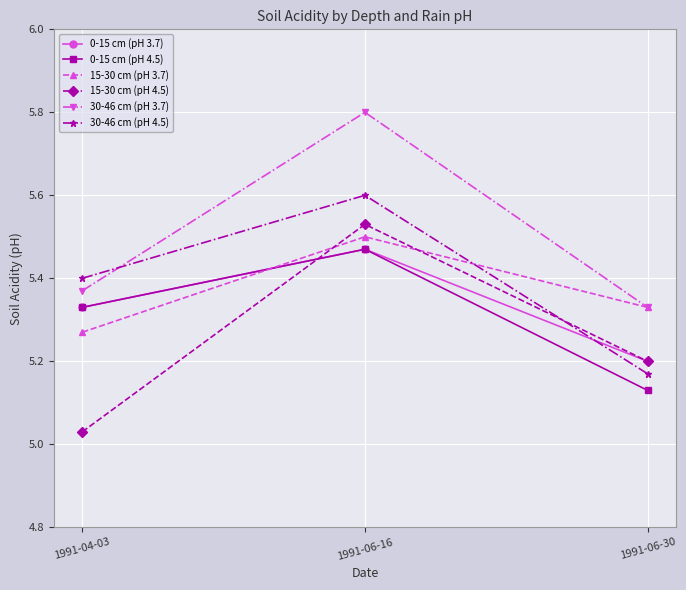

What is the difference between the highest and lowest values at 1991-06-30?

0.2